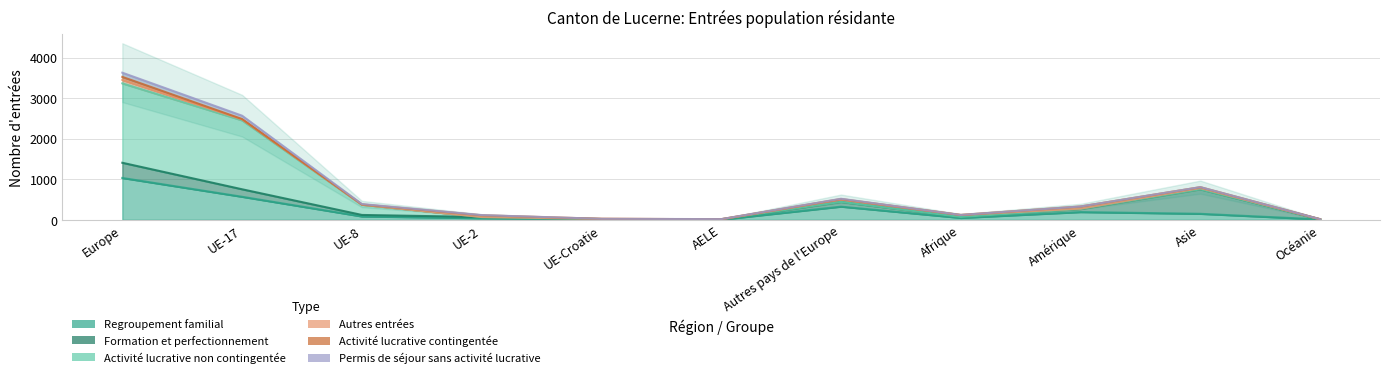

What is the highest value of the Activité lucrative contingentée series?

73